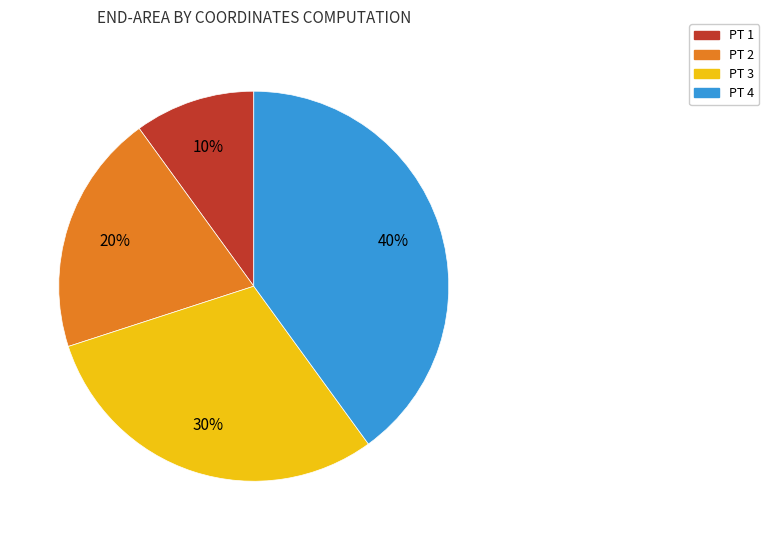

Which slice is the smallest?

PT 1